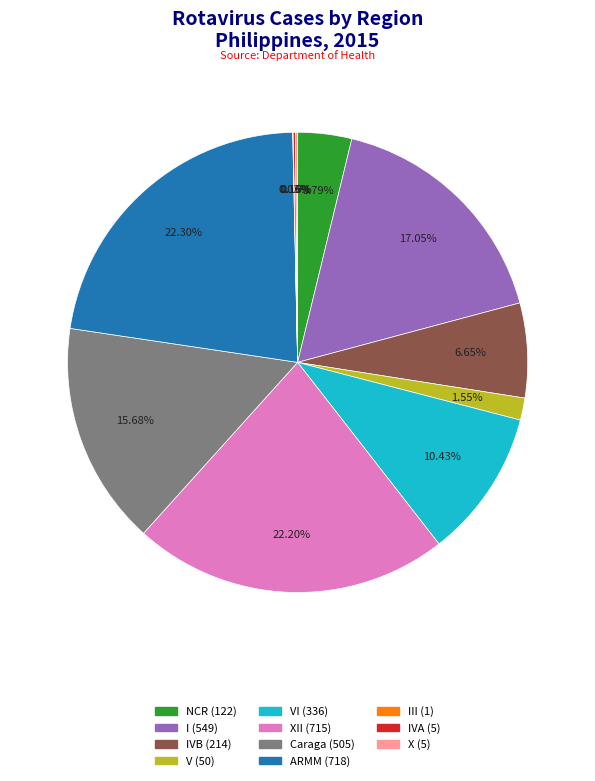

To the nearest percent, what is the difference between the largest and smallest slice percentages?

22%